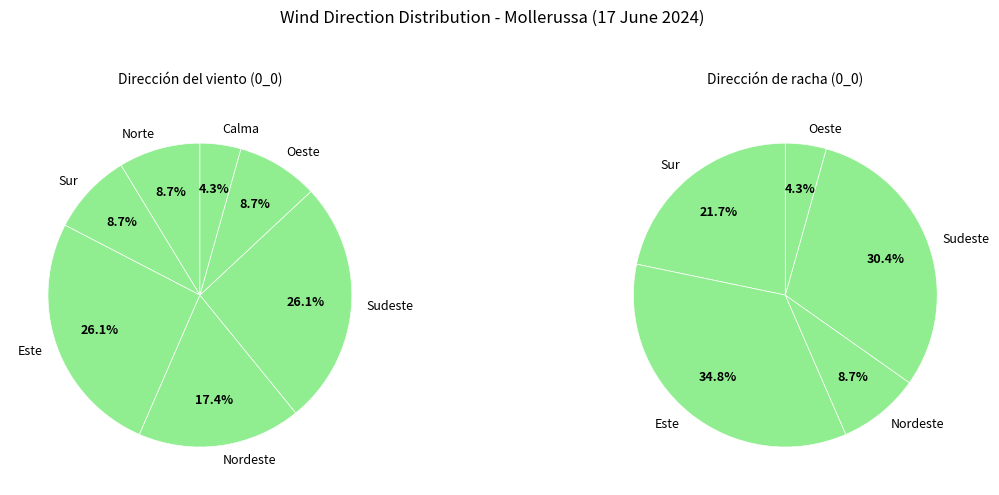

Count the number of slices in the pie.

7